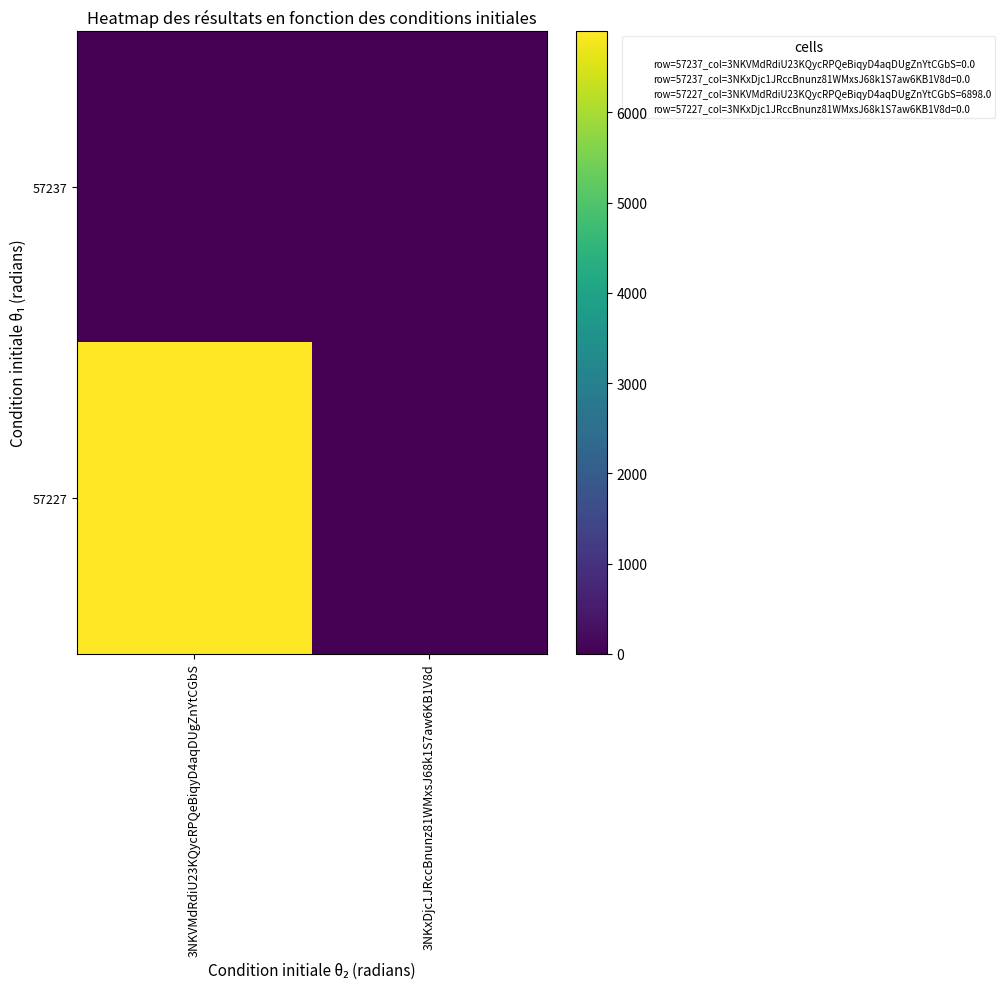

At which category does the chart reach its peak across all series?

3NKVMdRdiU23KQycRPQeBiqyD4aqDUgZnYtCGbS